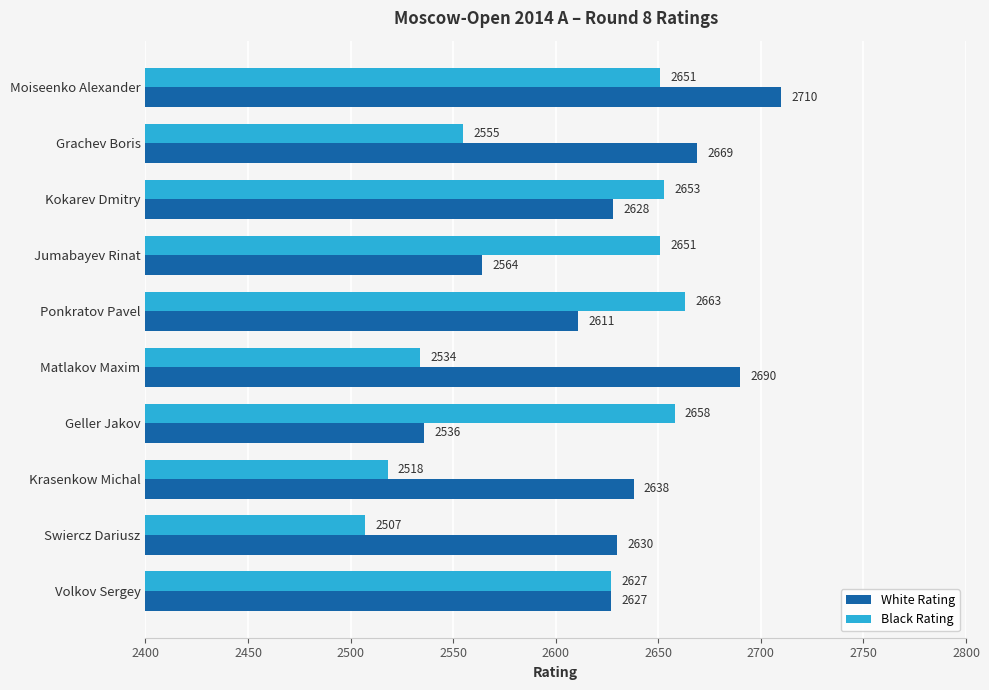

List the series in order of their overall mean, lowest first.

Black Rating, White Rating